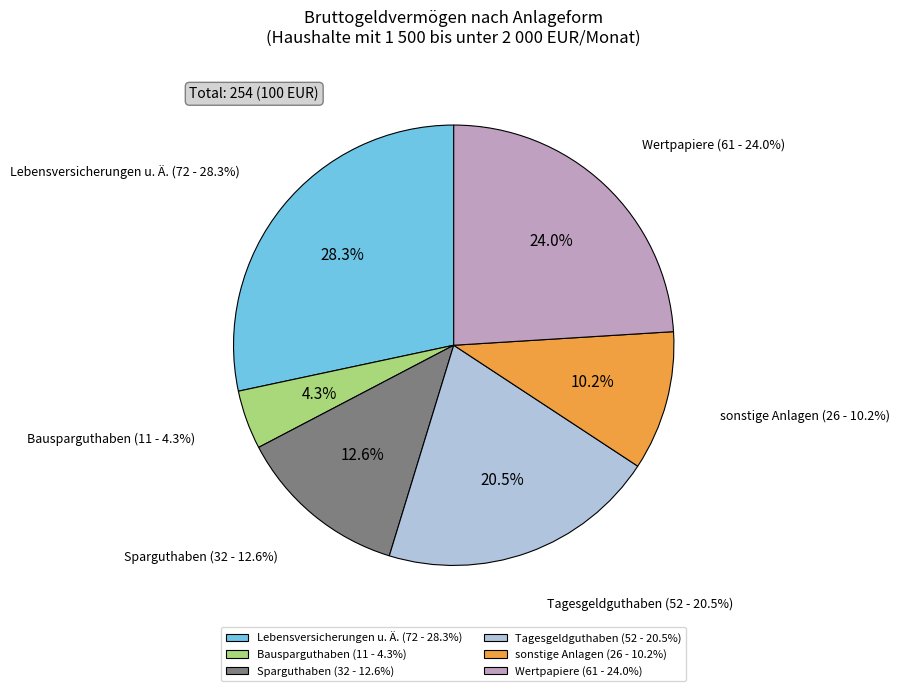

Does Tagesgeldguthaben account for over 50% of the chart?

No